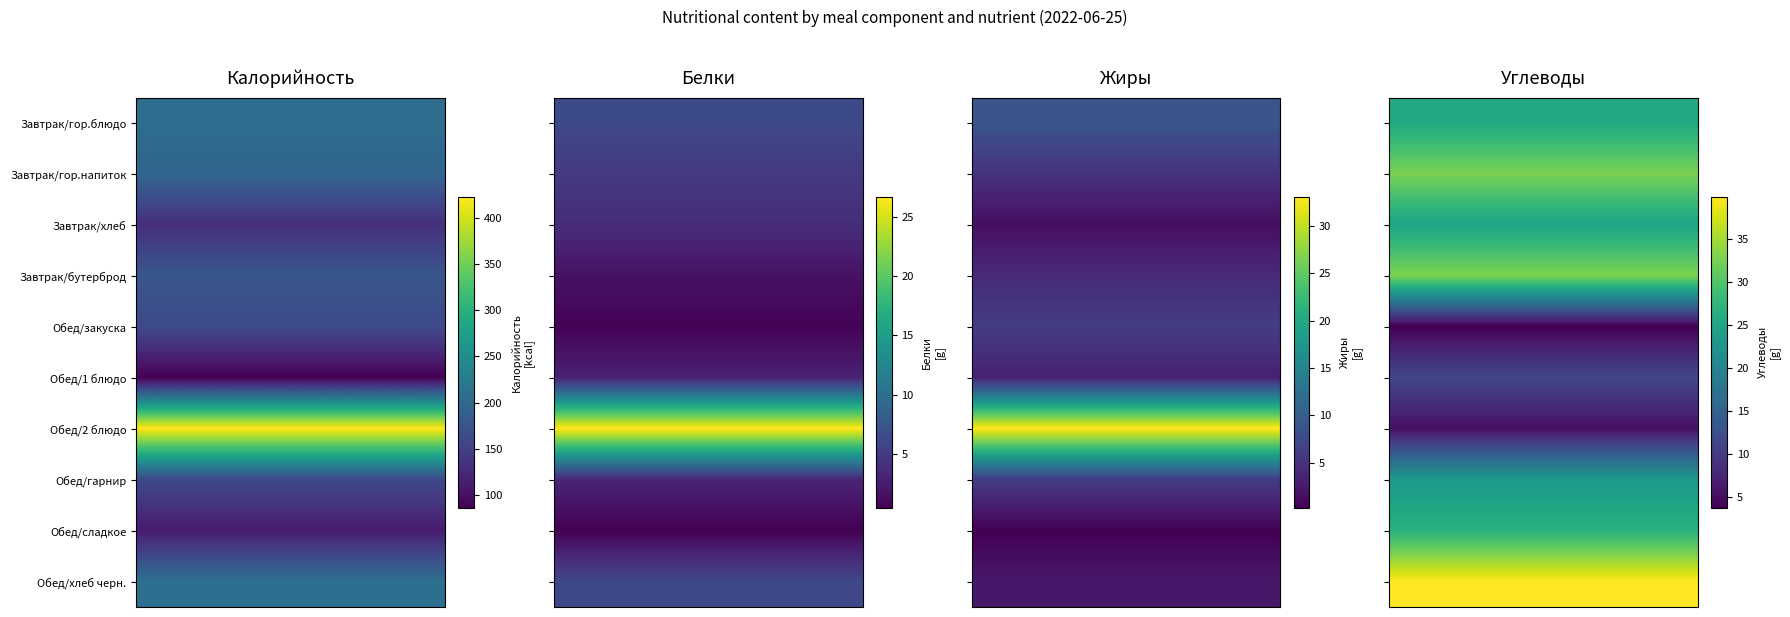

Is the value of Обед/хлеб черн. at Завтрак/бутерброд greater than the value of Завтрак/хлеб at Завтрак/хлеб?

Yes